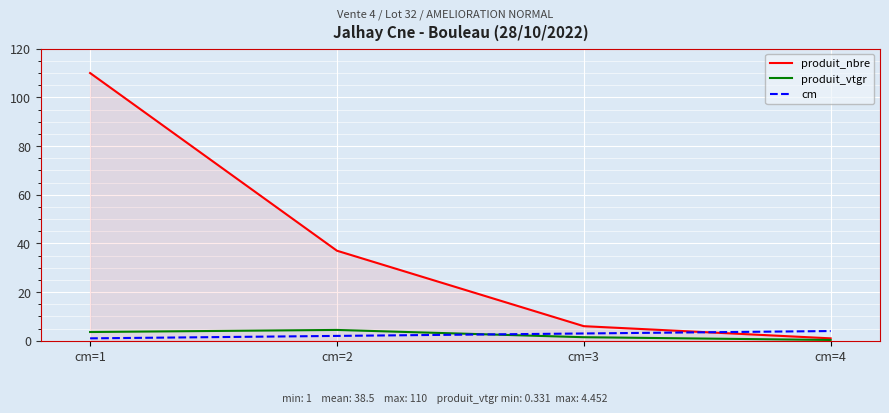

What is the sum of the cm values at cm=1 and cm=4?

5.0